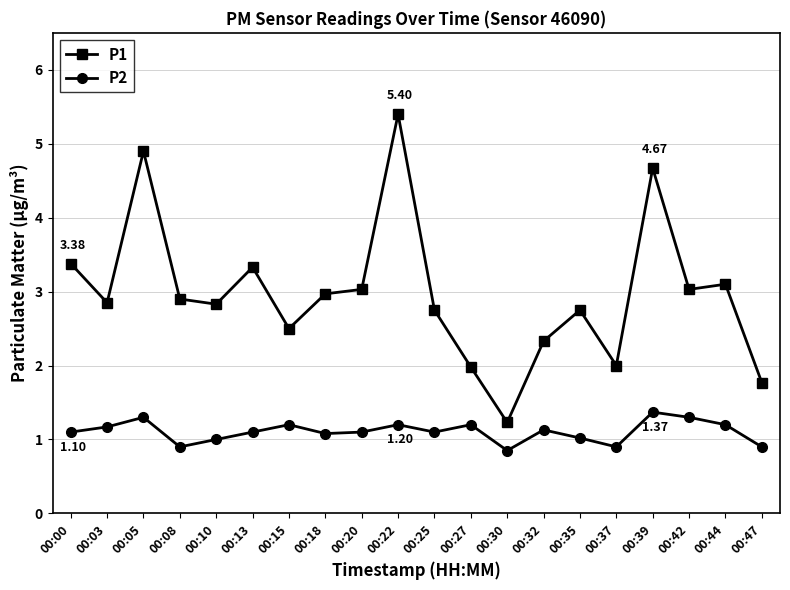

True or false: P2 and P1 cross at least once.

False